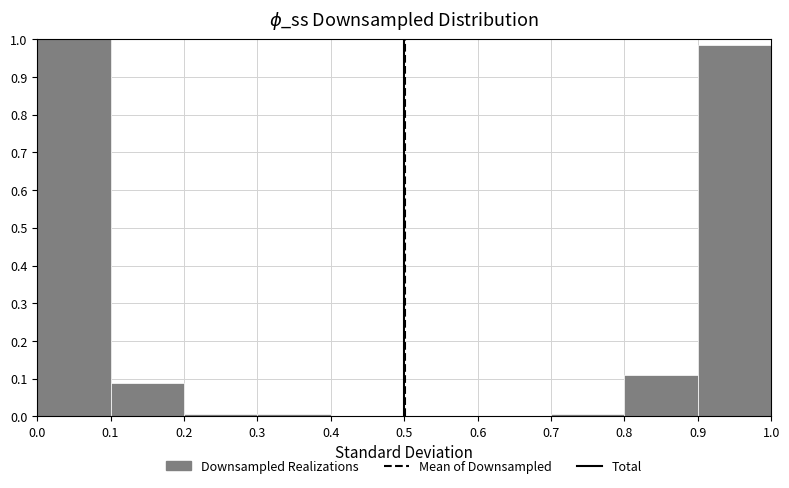

Reading left to right, list every bar in this chart as the range it spans on the x-axis followed by its height. The values are not printed on the chart, so give them approximately, as read against the axis.

0.0 to 0.1: 1.00
0.1 to 0.2: 0.09
0.2 to 0.3: under 0.01
0.3 to 0.4: under 0.01
0.4 to 0.5: 0
0.5 to 0.6: 0
0.6 to 0.7: 0
0.7 to 0.8: under 0.01
0.8 to 0.9: 0.11
0.9 to 1.0: 0.99